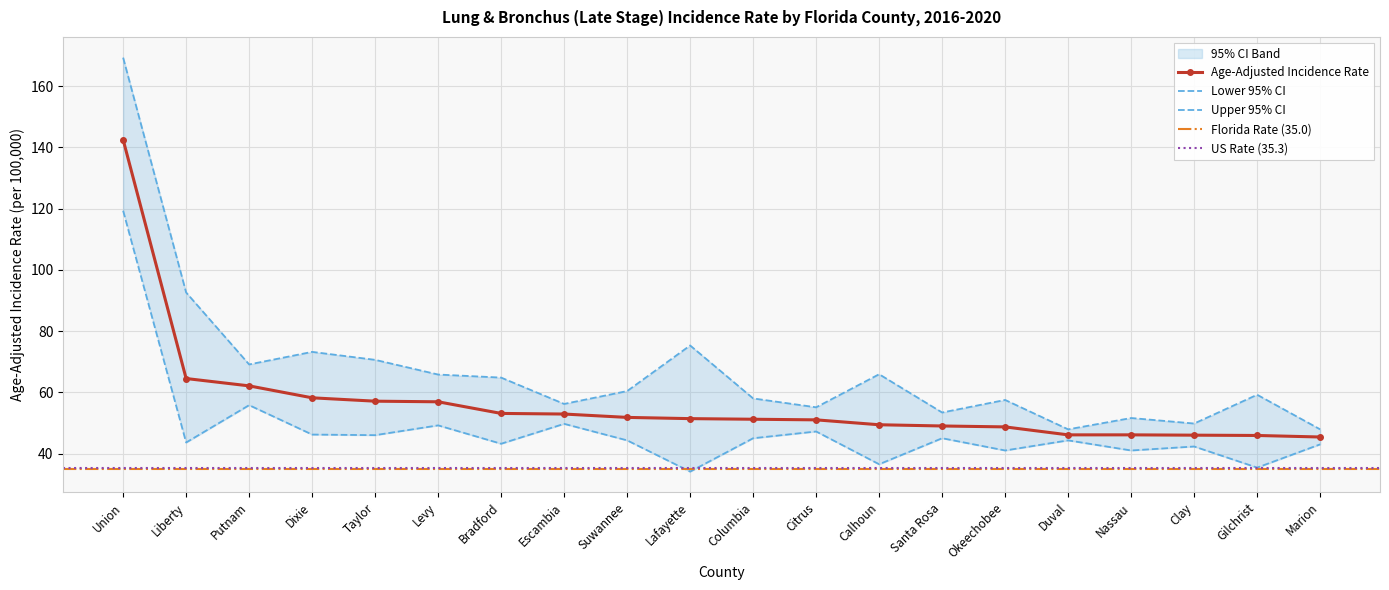

At how many categories does at least one series exceed 93?

1